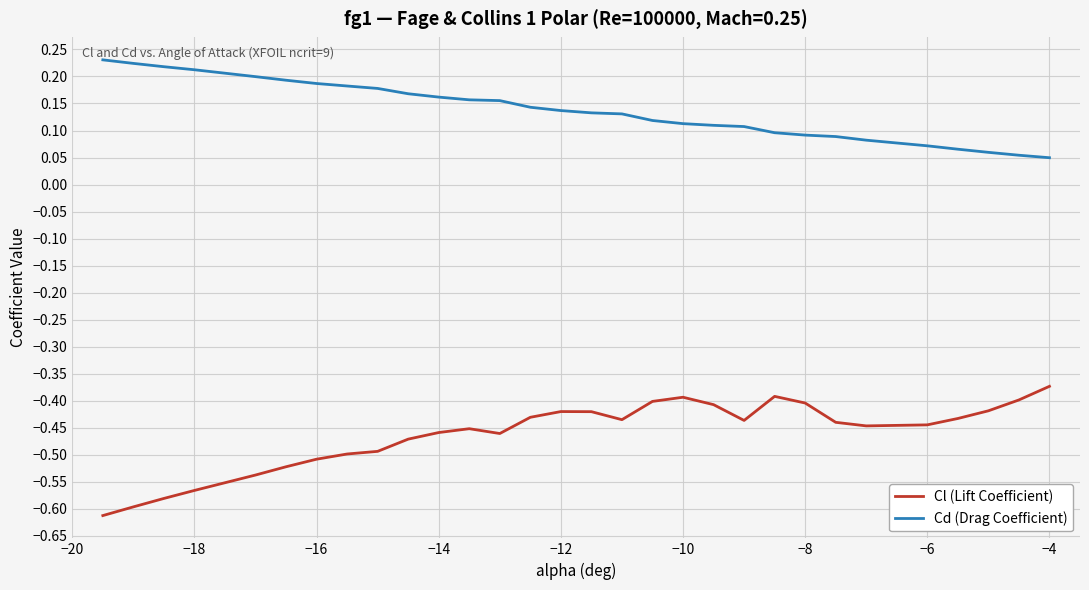

Rank the series by their average value, from lowest to highest.

Cl (Lift Coefficient), Cd (Drag Coefficient)